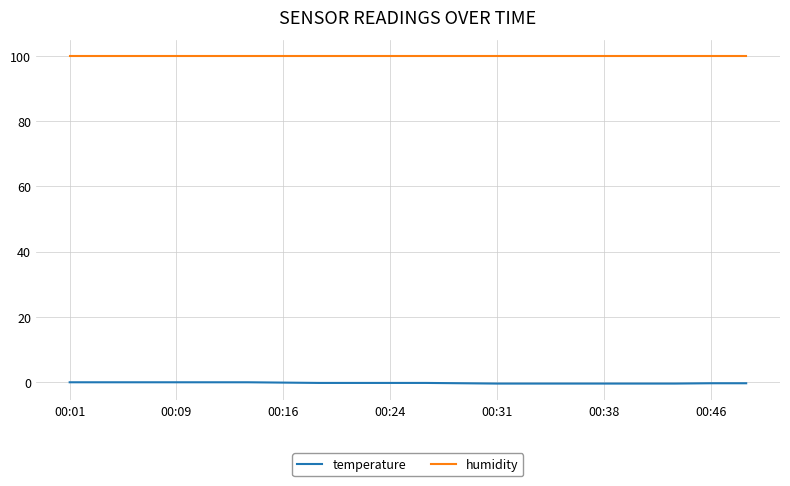

Which series has the largest total across all categories?

humidity